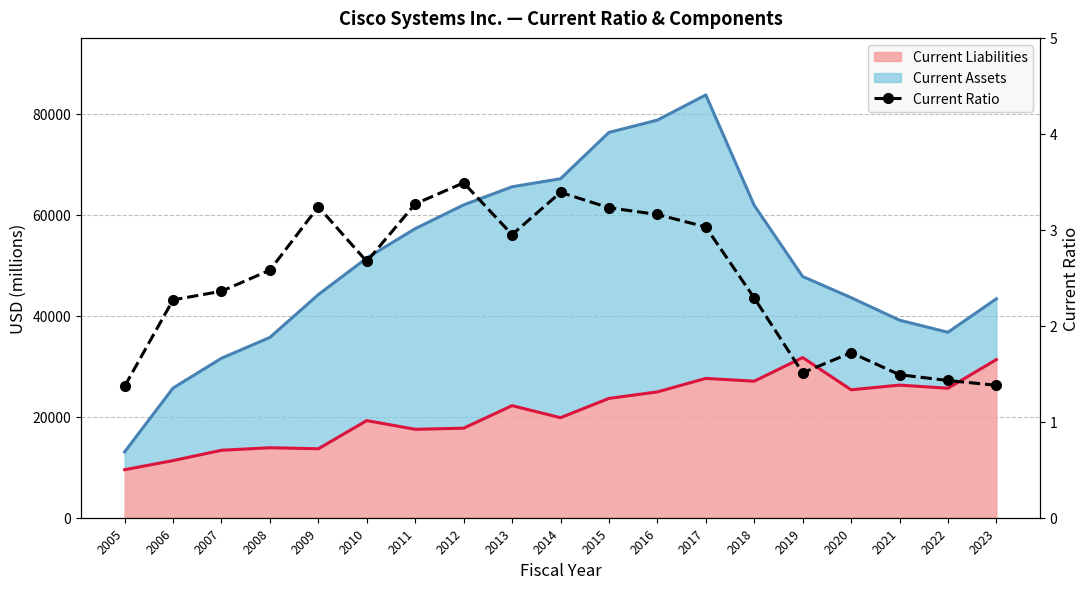

The value at 2023 is 1.4. True or false?

True